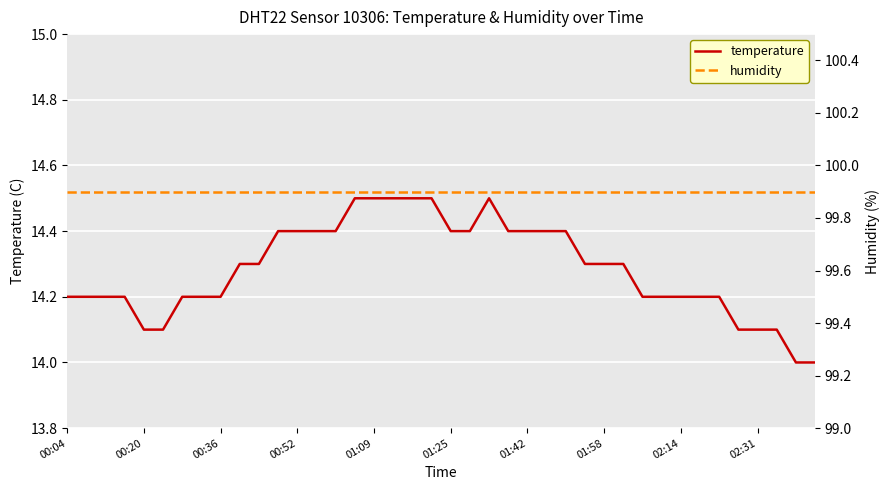

At how many categories does at least one series exceed 36?

40